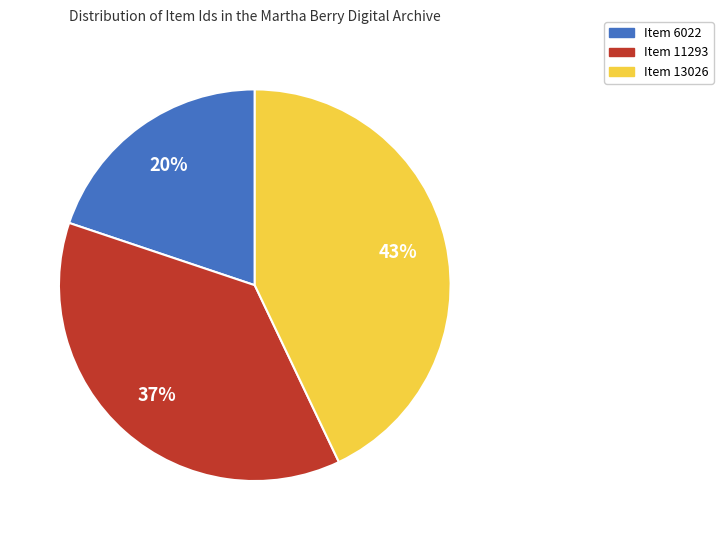

To the nearest percent, what is the difference between the largest and smallest slice percentages?

23%